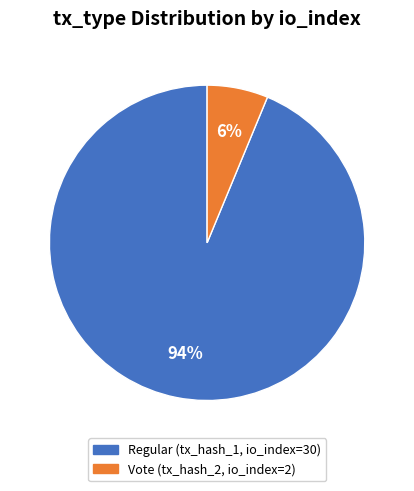

Is there a majority slice in this chart?

Yes